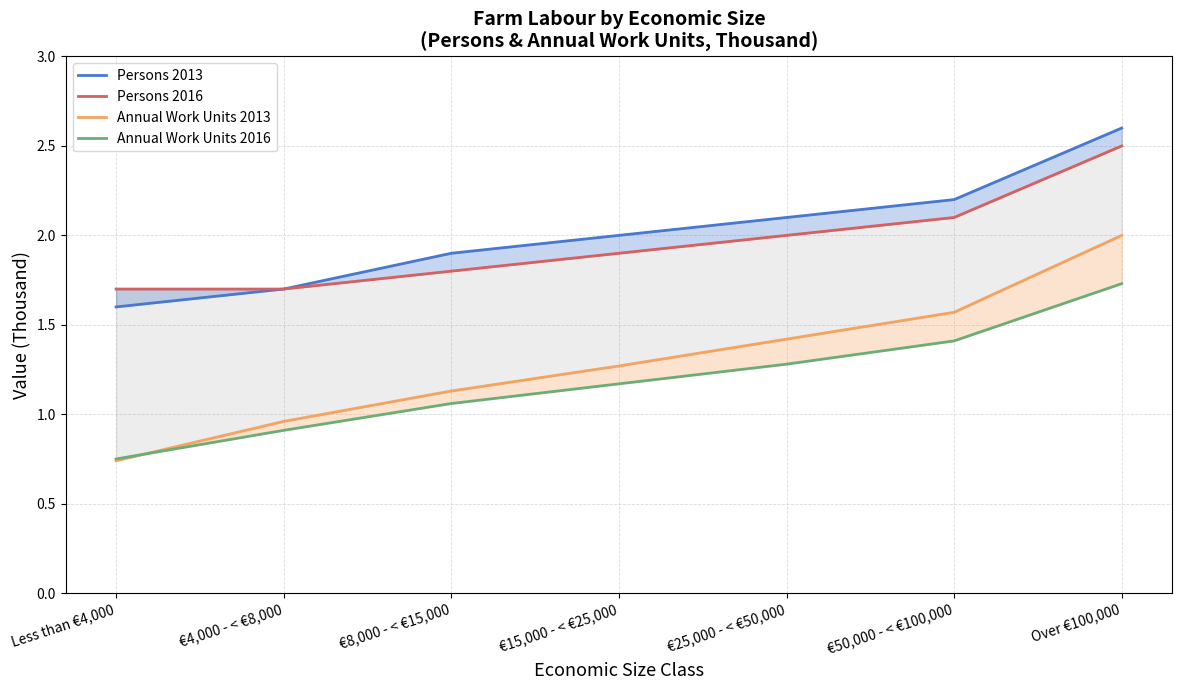

Rank the categories by Annual Work Units 2016 value from highest to lowest.

Over €100,000, €50,000 - < €100,000, €25,000 - < €50,000, €15,000 - < €25,000, €8,000 - < €15,000, €4,000 - < €8,000, Less than €4,000